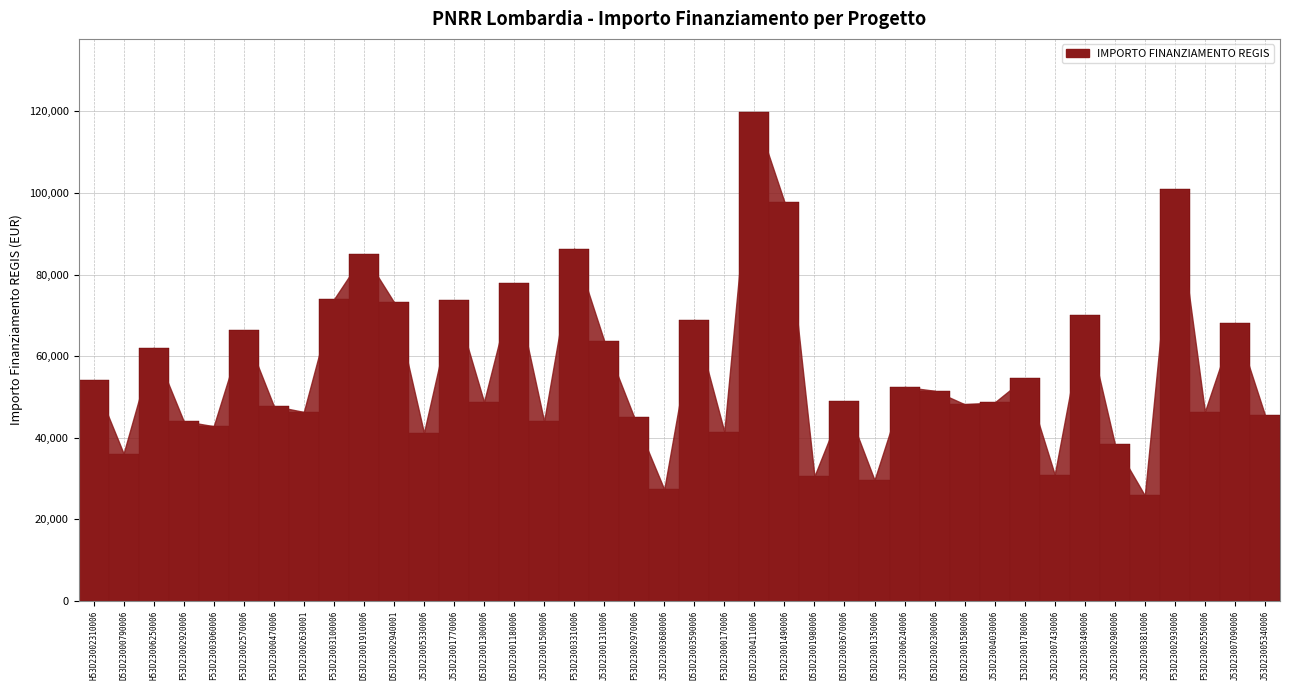

The chart shows a value of 72674.5 at D53D23003670006. True or false?

False